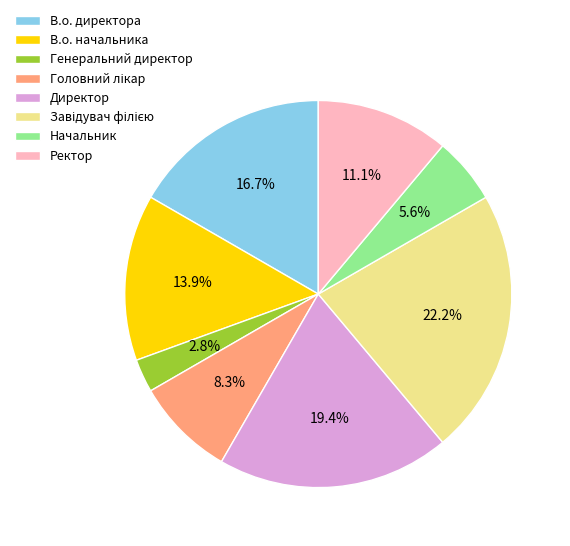

Does Генеральний директор represent more than half of the total?

No